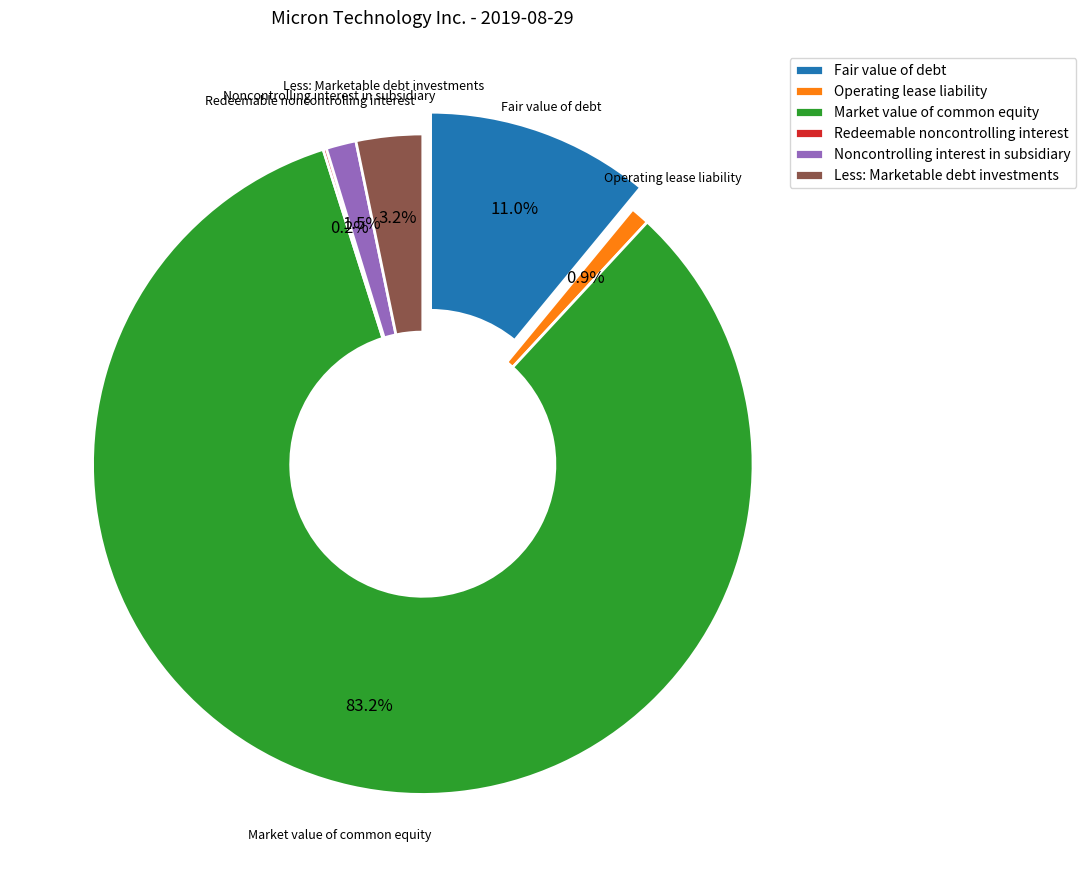

The Redeemable noncontrolling interest slice represents 1% of the pie. True or false?

False